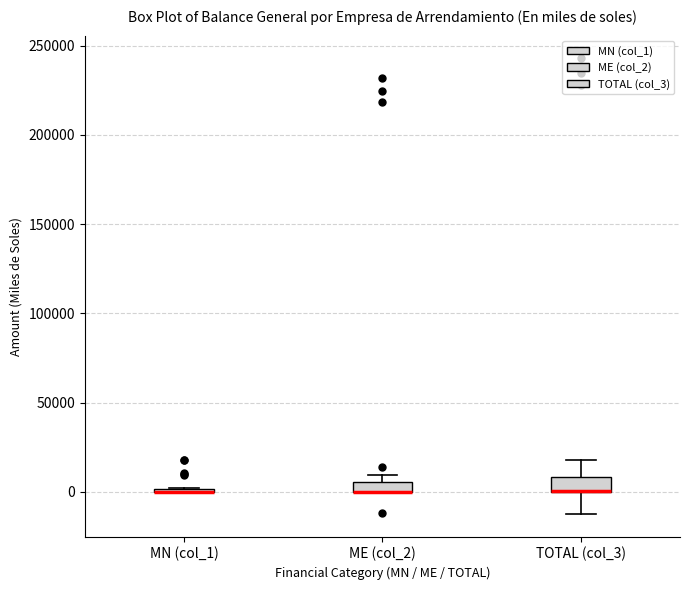

Where is the upper edge of the box for ME (col_2) on the y-axis? The values are not printed on the chart, so give them approximately, as read against the axis.

5000